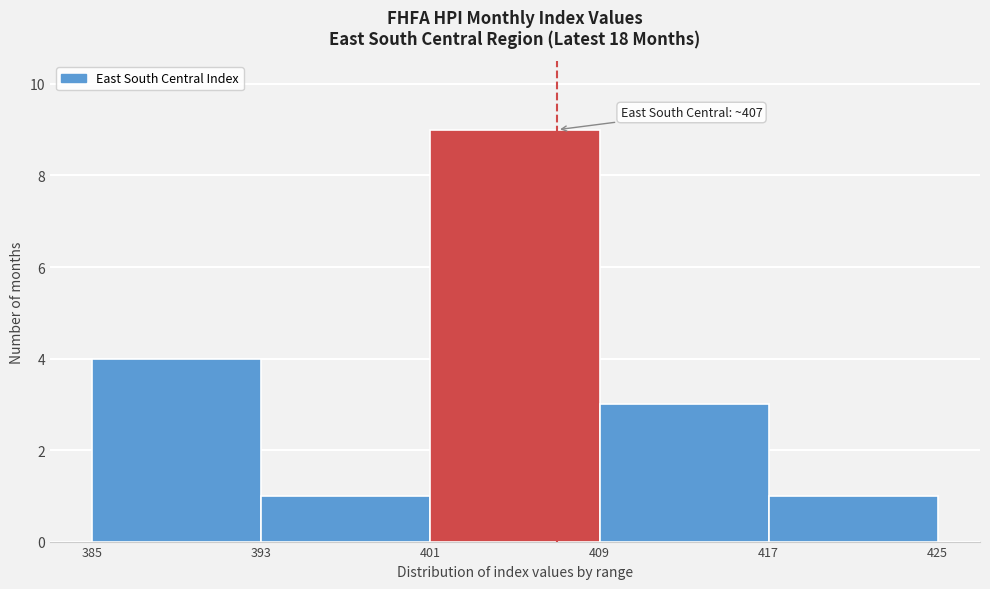

Which range on the x-axis has the tallest bar?

401 to 409